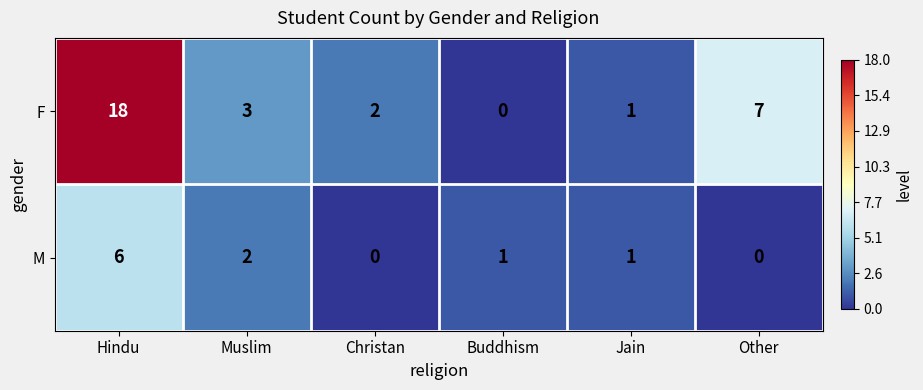

Read the M value at Hindu.

6